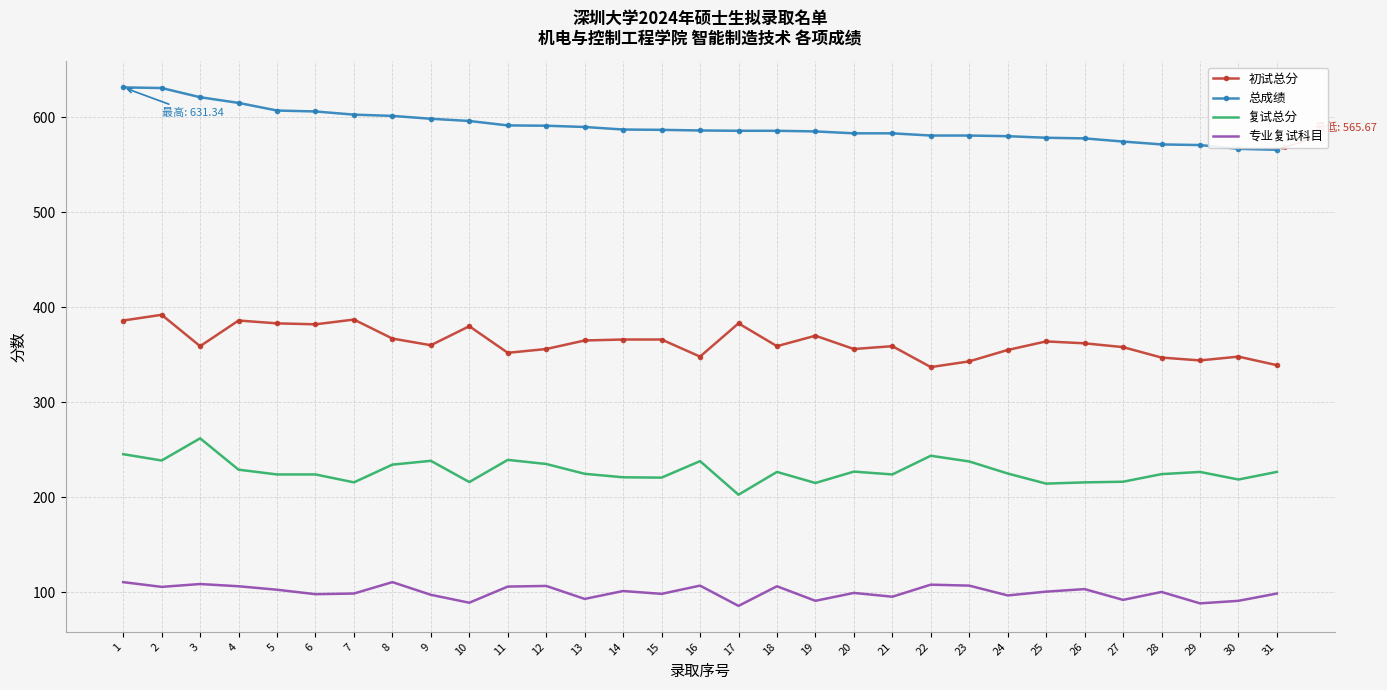

The value of 总成绩 at 13 is 927.6. True or false?

False